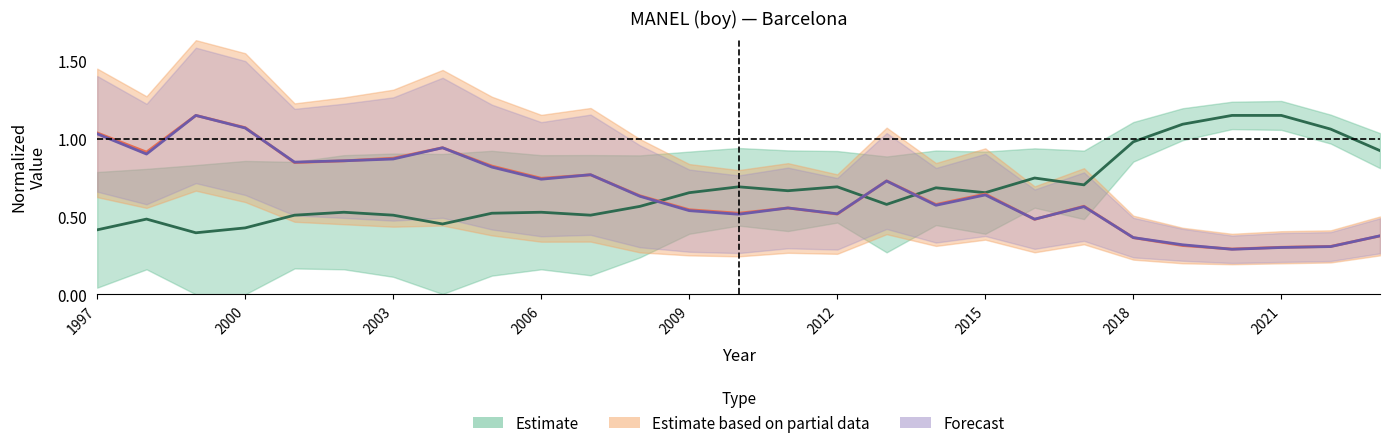

True or false: Position. Total has a value of 0.1 at 2004.

False